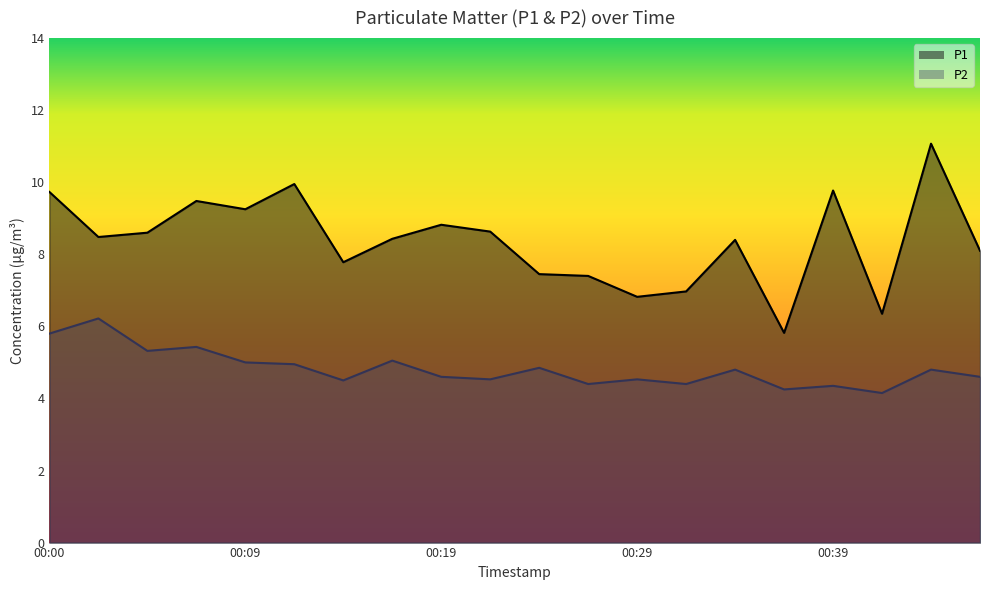

Where is the first local maximum for P2?

00:02